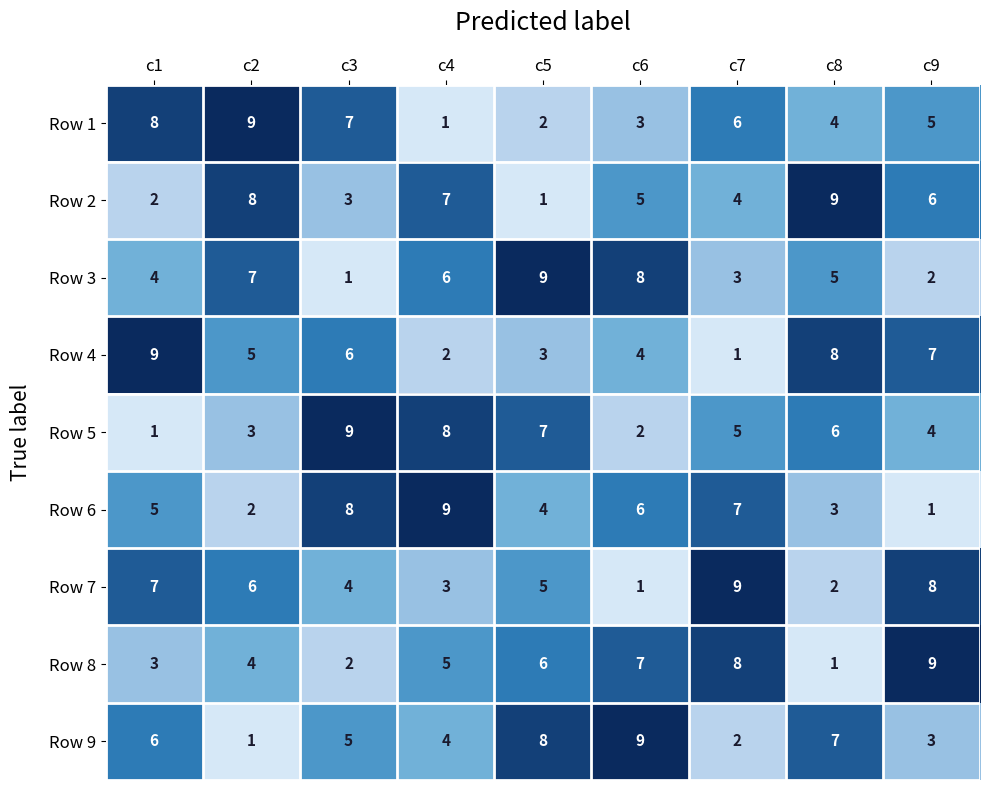

What is the difference between the highest and lowest values at c4?

8